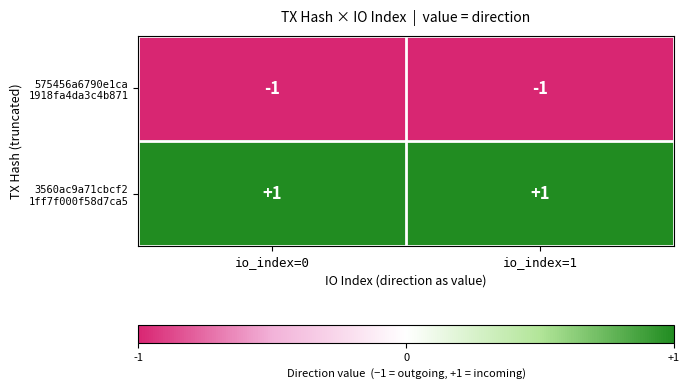

Which series has the largest total across all categories?

3560ac9a71cbcf2 1ff7f000f58d7ca5